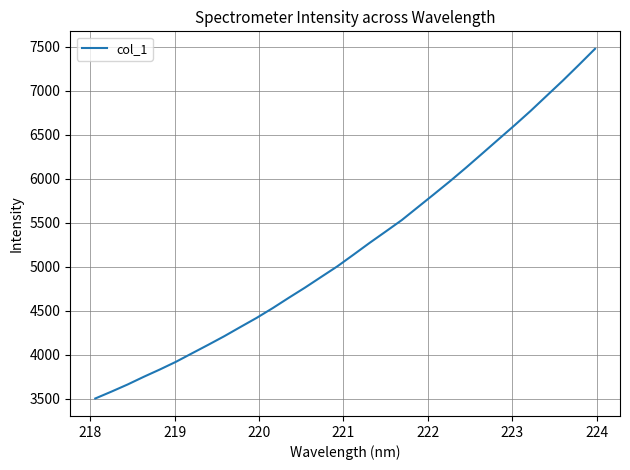

What is the difference between the maximum and minimum values?

3975.7